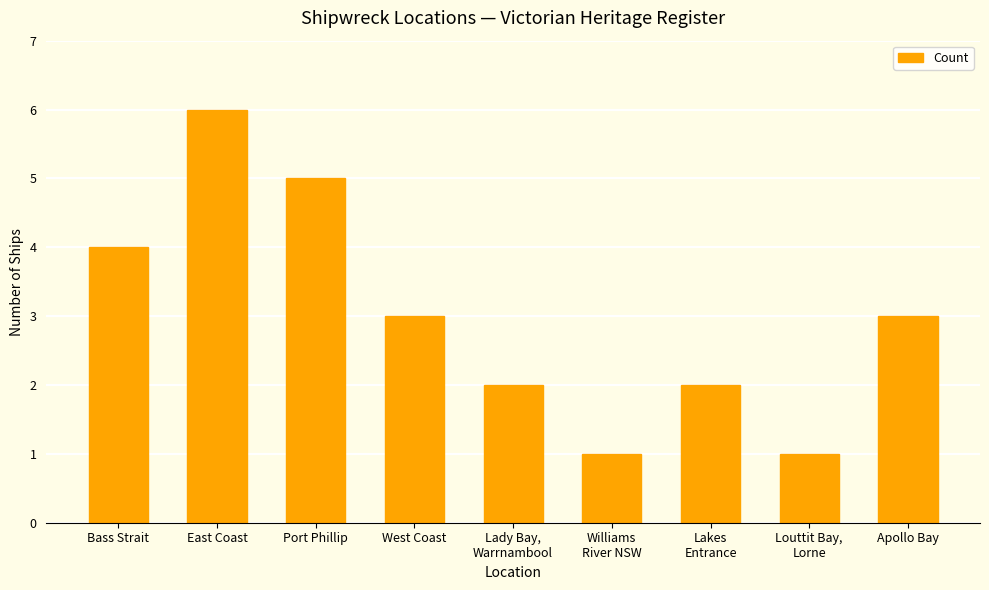

Where does the data first go above 3?

Bass Strait